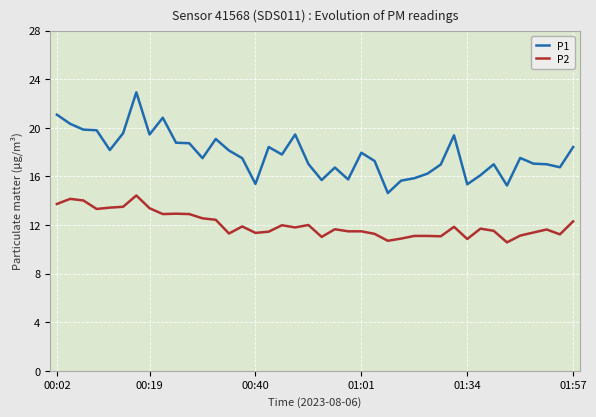

What is the difference between the maximum and minimum values in the P1 series?

8.3